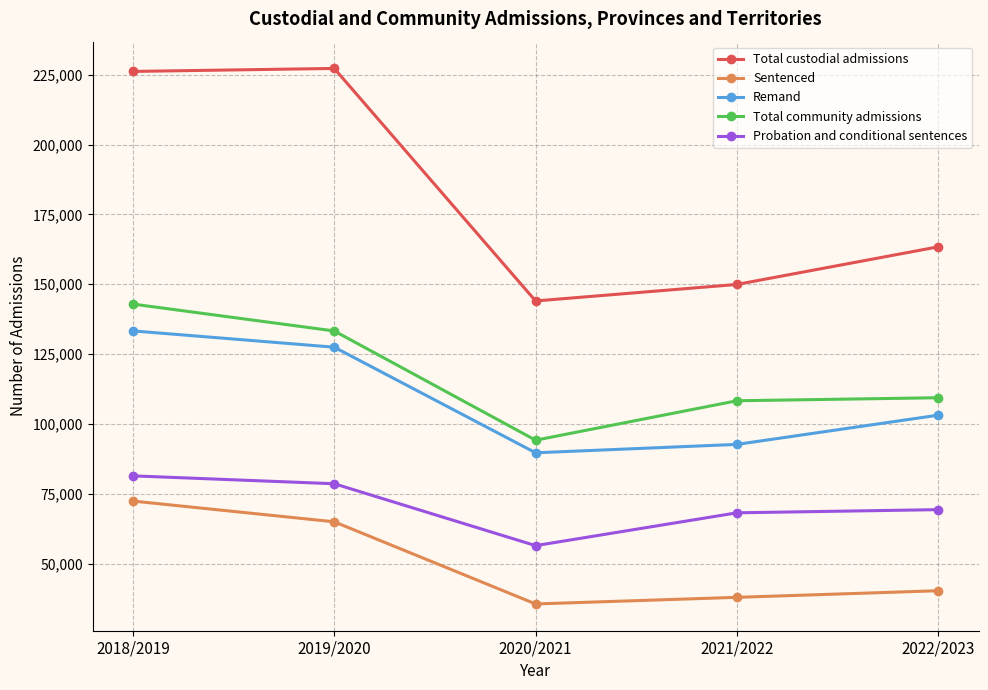

True or false: Total community admissions and Remand intersect in this chart.

False